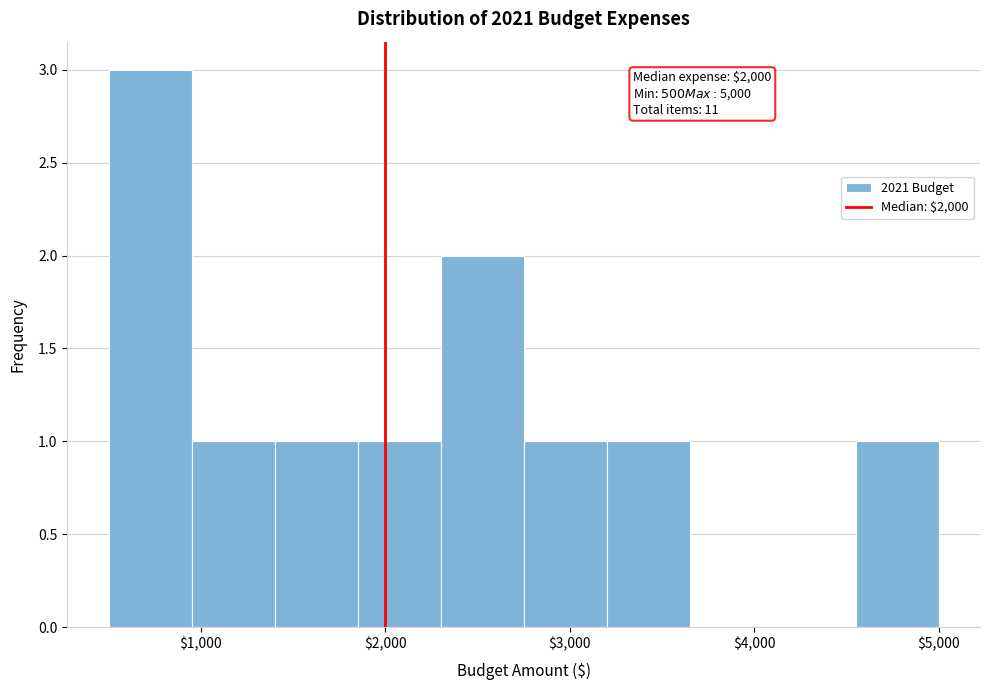

Which range on the x-axis has the tallest bar?

500 to 950